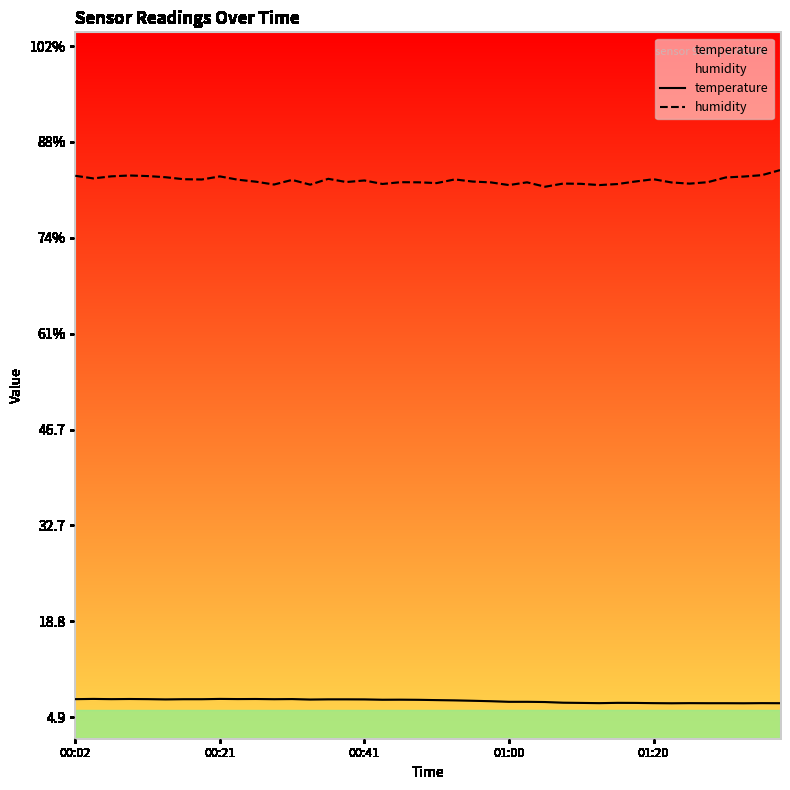

At which label does temperature first exceed 7?

00:02